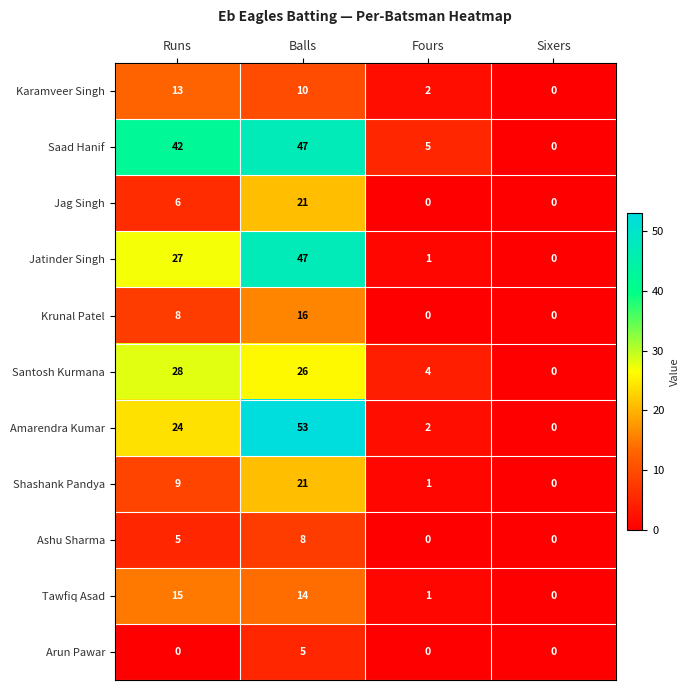

True or false: Saad Hanif has a value of -30 at Sixers.

False